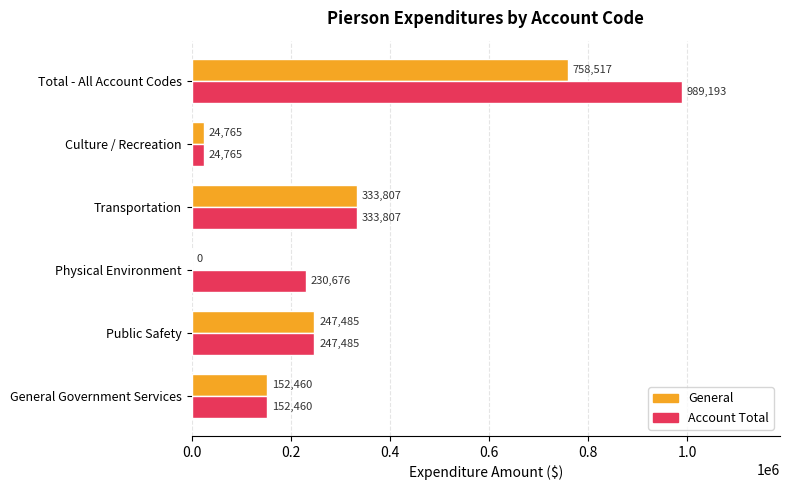

At which label is General closest to 379258?

Transportation